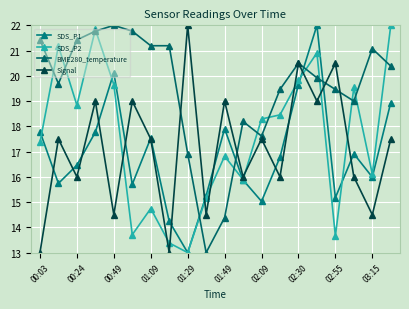

True or false: BME280_temperature and Signal intersect in this chart.

True